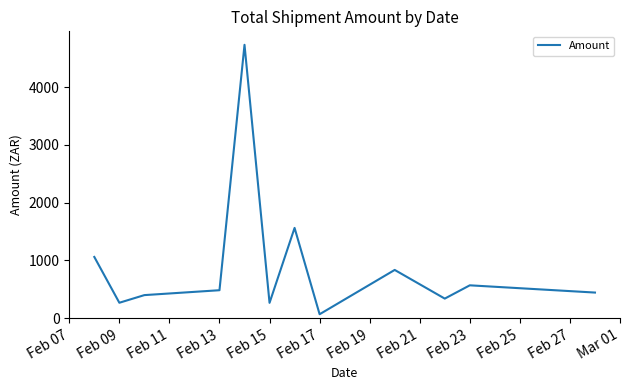

What is the difference between the maximum and minimum values?

4667.8